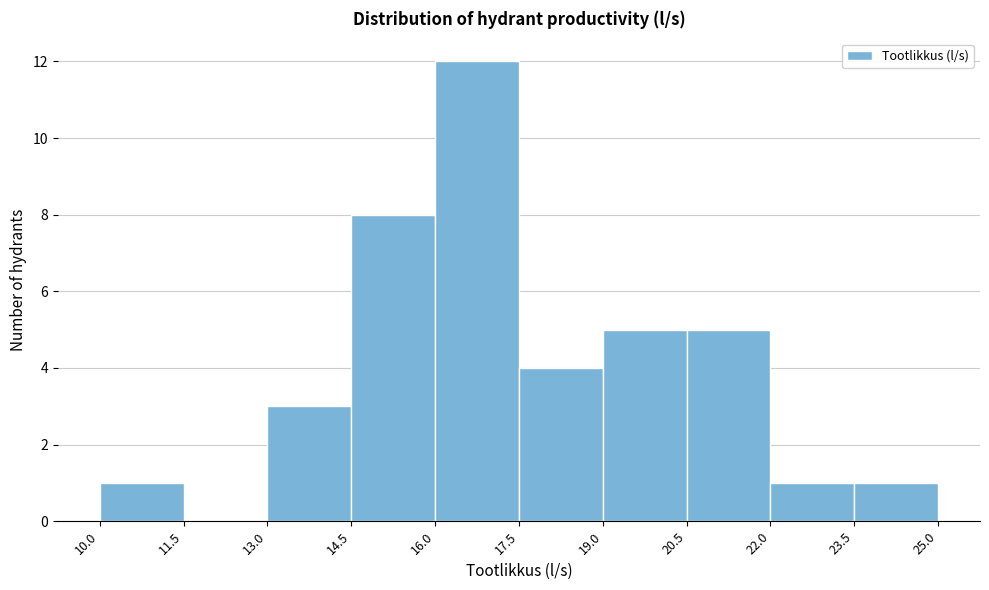

Reading left to right, transcribe this chart: for each bar, give the range it covers on the x-axis and its height. The values are not printed on the chart, so give them approximately, as read against the axis.

10.0 to 11.5: 1
11.5 to 13.0: 0
13.0 to 14.5: 3
14.5 to 16.0: 8
16.0 to 17.5: 12
17.5 to 19.0: 4
19.0 to 20.5: 5
20.5 to 22.0: 5
22.0 to 23.5: 1
23.5 to 25.0: 1